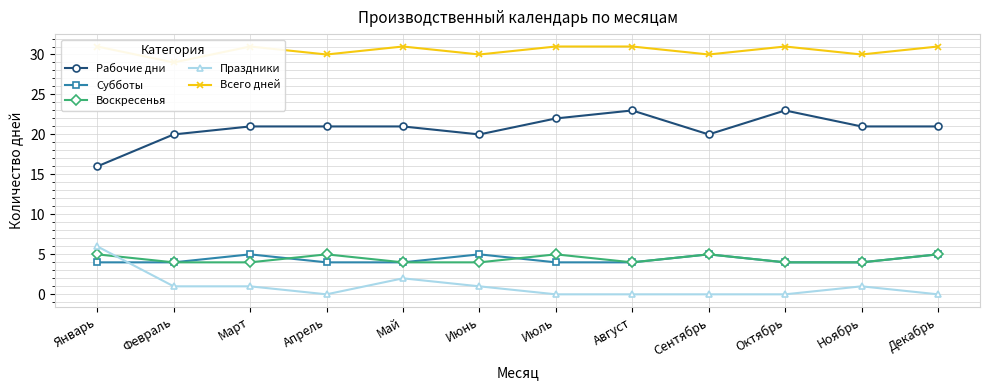

How many categories are shown in the chart?

12